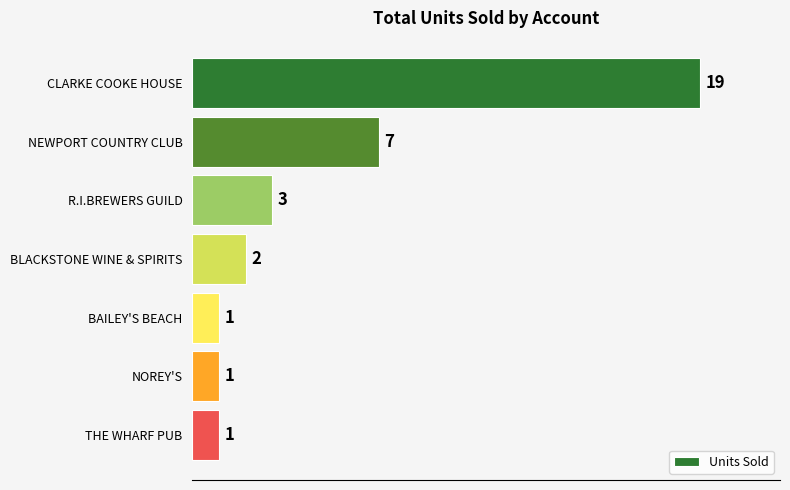

Reading top to bottom, transcribe all the data shown in this chart.

CLARKE COOKE HOUSE=19	NEWPORT COUNTRY CLUB=7	R.I.BREWERS GUILD=3	BLACKSTONE WINE & SPIRITS=2	BAILEY'S BEACH=1	NOREY'S=1	THE WHARF PUB=1